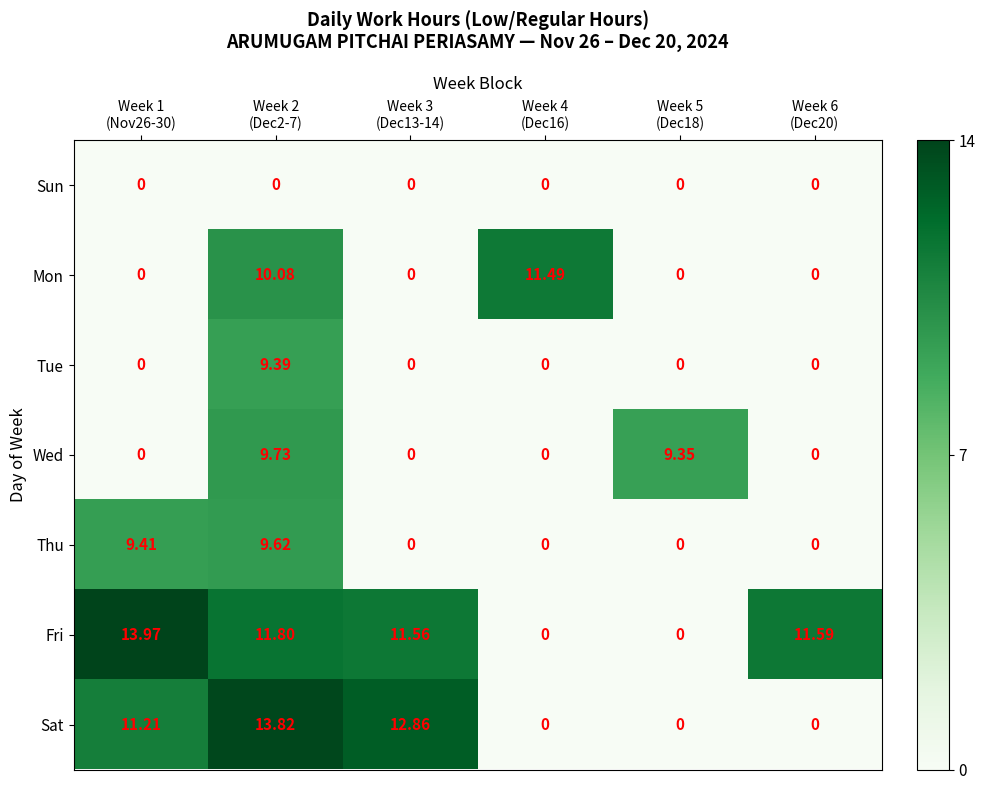

Rank the series by their maximum value, from highest to lowest.

Fri, Sat, Mon, Wed, Thu, Tue, Sun